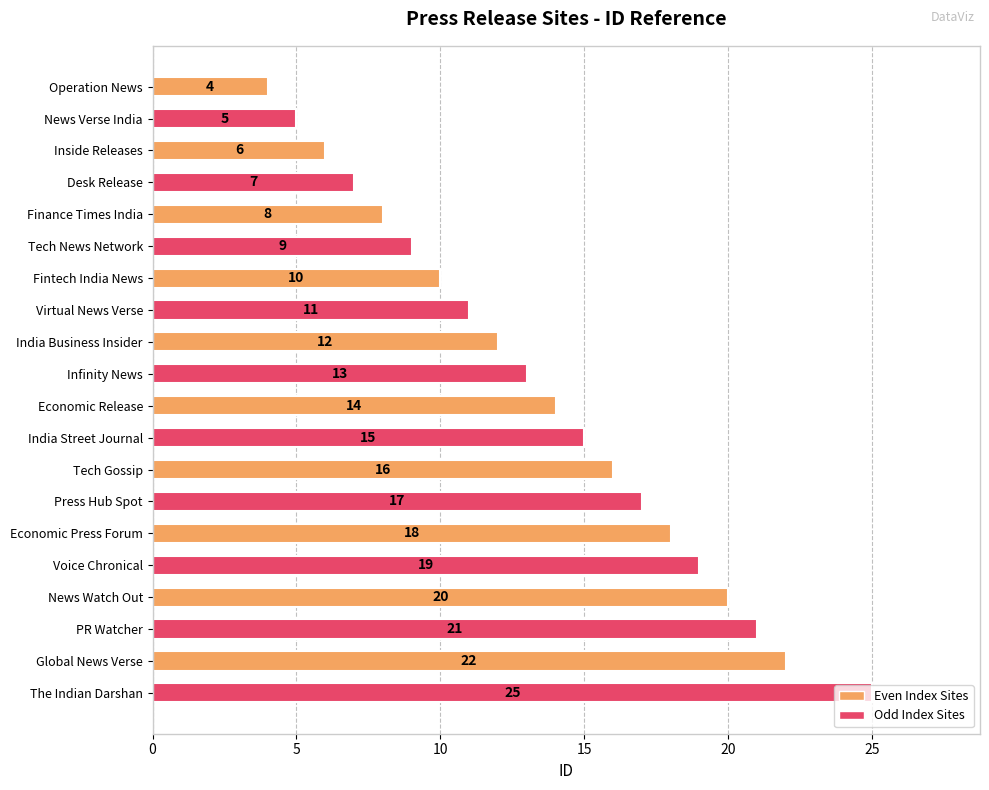

What is the difference between the values at PR Watcher and Desk Release?

14